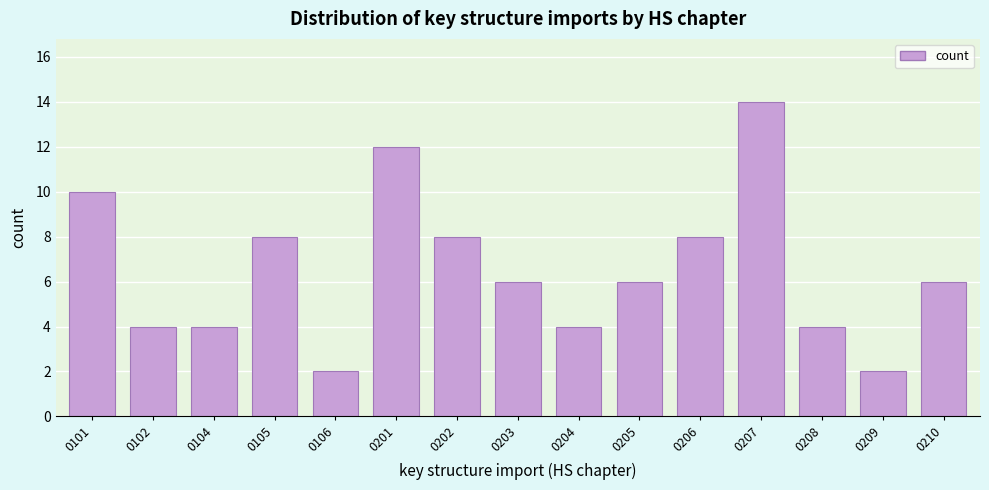

Reading right to left, what are all the values shown in this chart?

0210=6	0209=2	0208=4	0207=14	0206=8	0205=6	0204=4	0203=6	0202=8	0201=12	0106=2	0105=8	0104=4	0102=4	0101=10